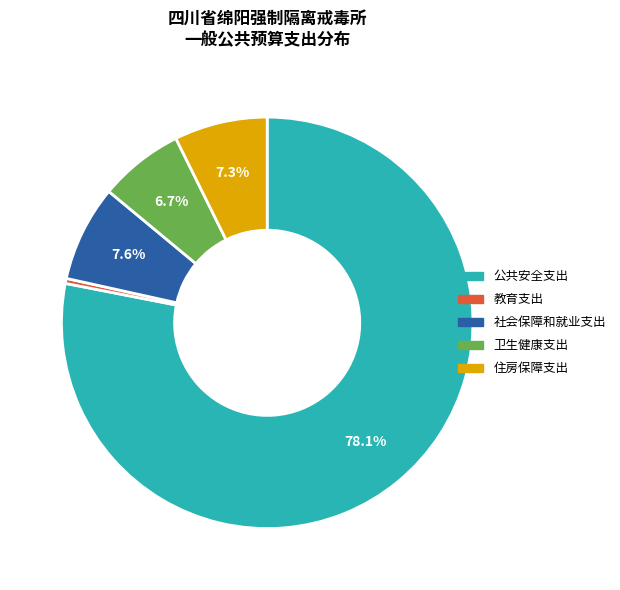

How many segments does this pie chart have?

5